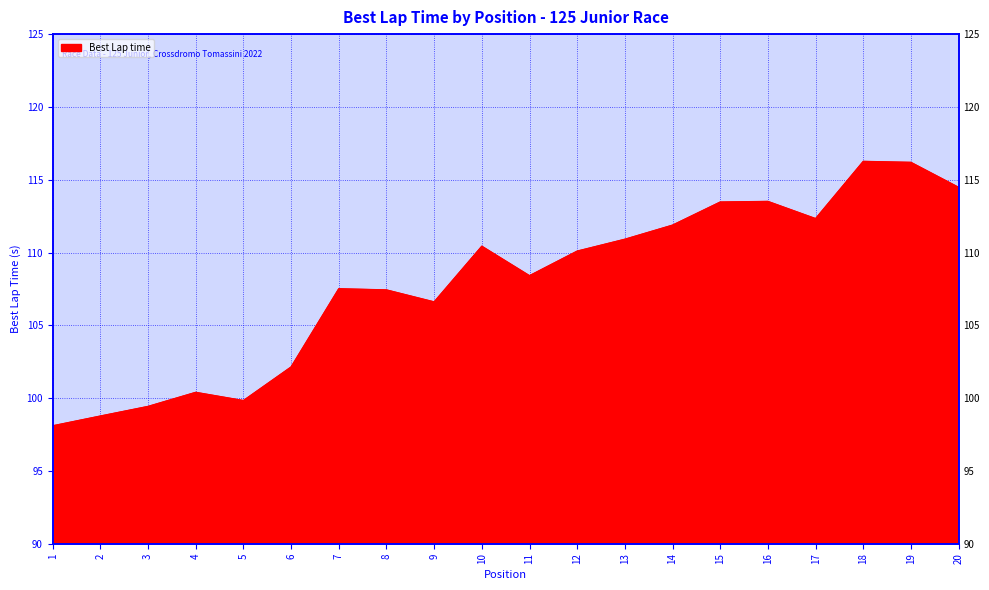

What is the smallest value displayed?

98.1